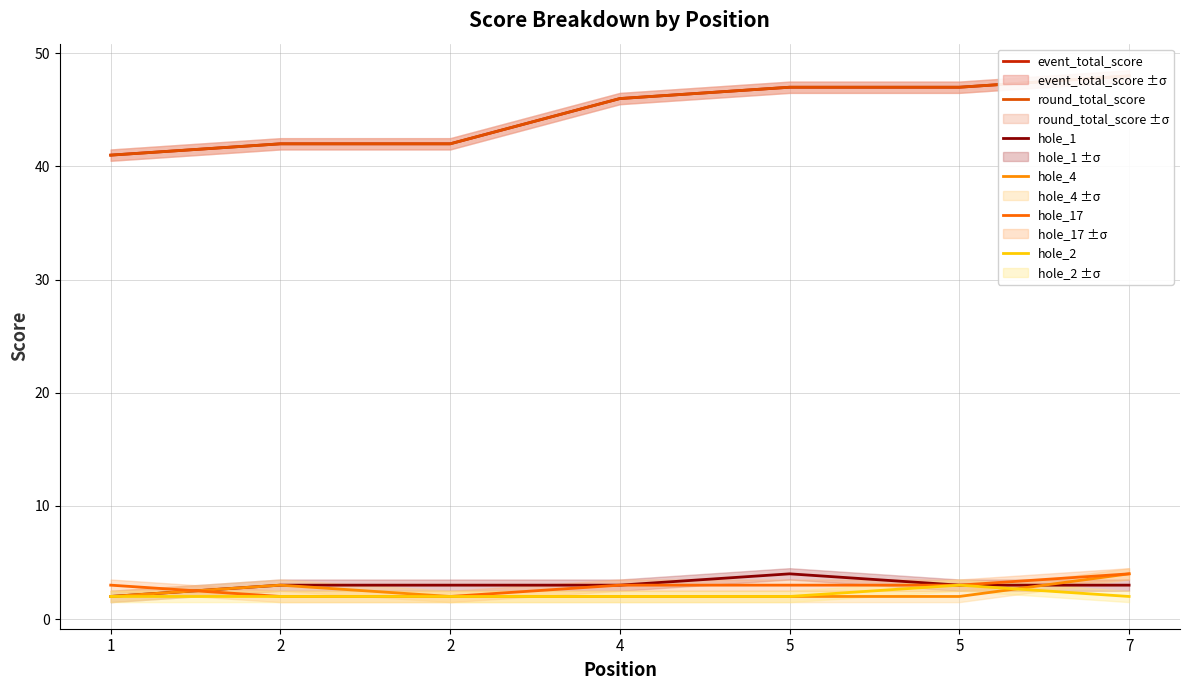

Does the chart have visible grid lines?

Yes